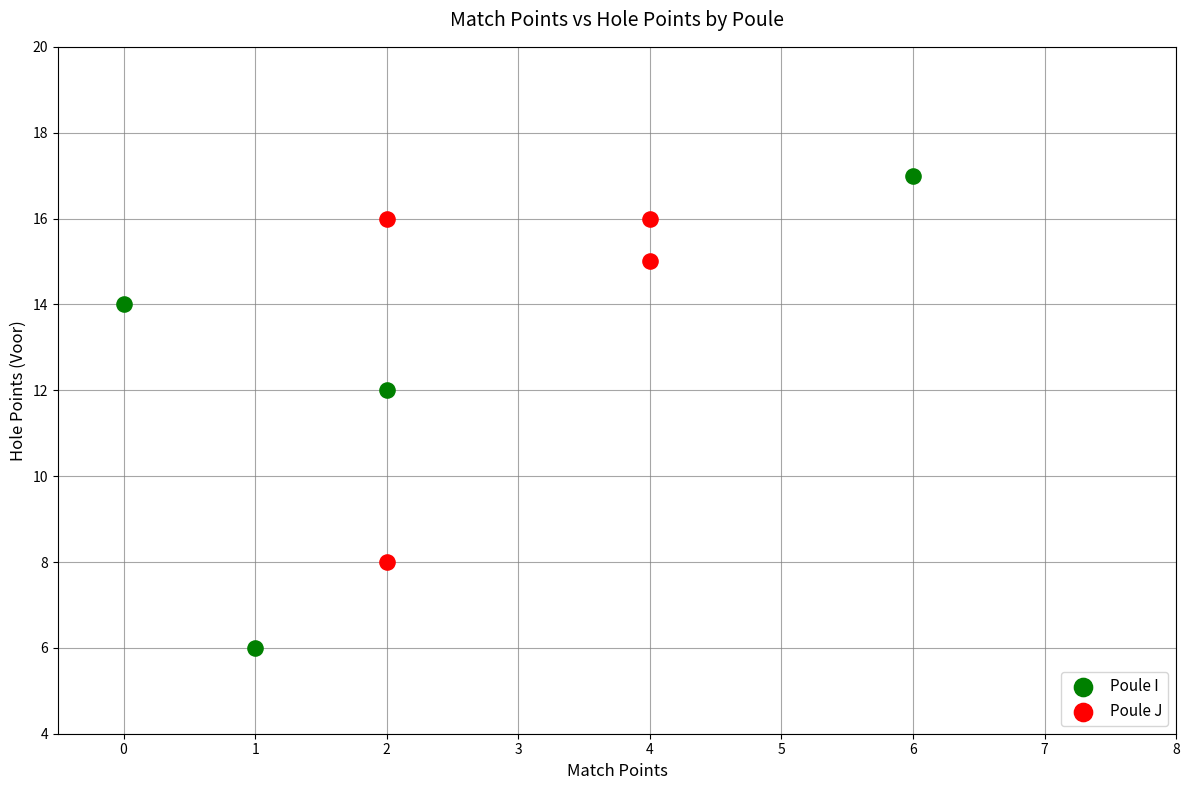

Which series reaches the minimum Y coordinate?

Poule I